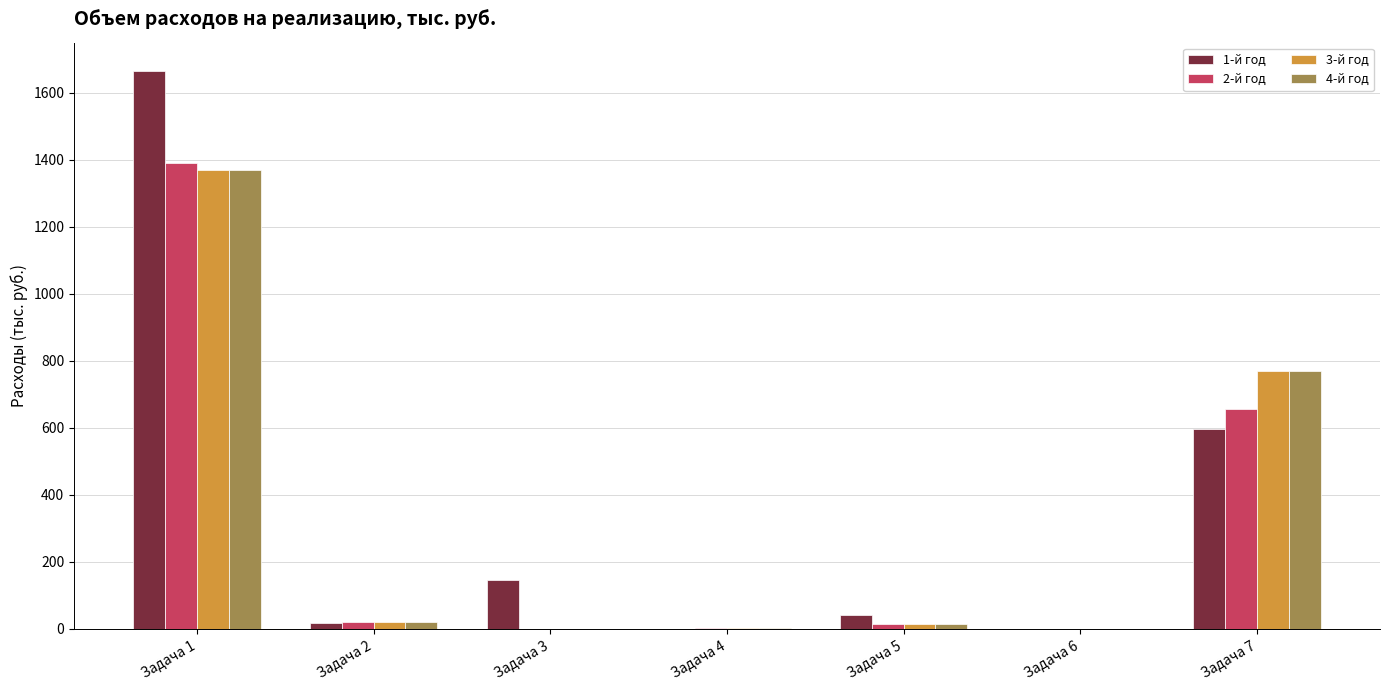

Are the bars horizontal?

No